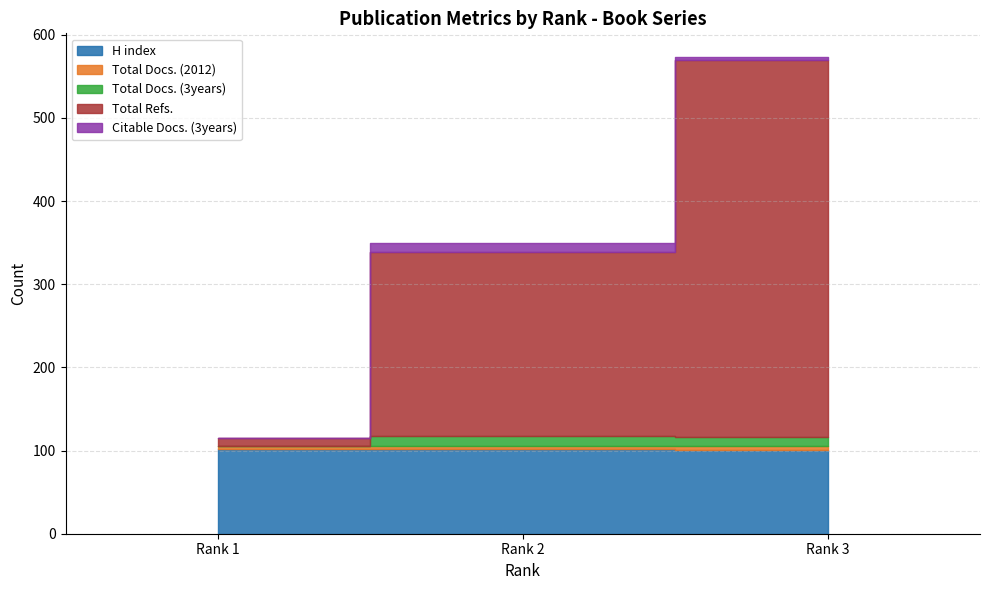

Reading left to right, list all the values displayed in this chart.

H index: Rank 1=102	Rank 2=102	Rank 3=101
Total Docs. (2012): Rank 1=3	Rank 2=4	Rank 3=5
Total Docs. (3years): Rank 1=0	Rank 2=12	Rank 3=10
Total Refs.: Rank 1=10	Rank 2=221	Rank 3=454
Citable Docs. (3years): Rank 1=0	Rank 2=11	Rank 3=3